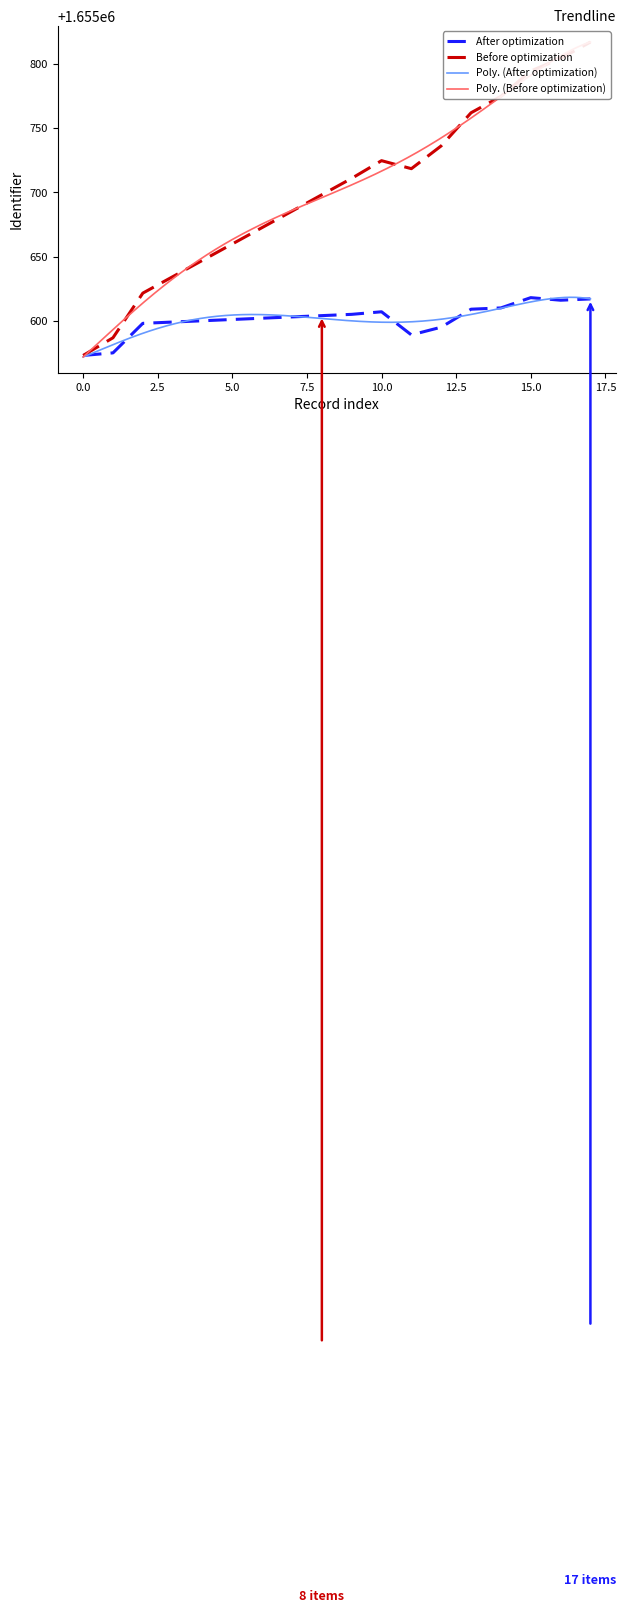

How many interior local peaks (higher than both neighbors) does the data have?

2